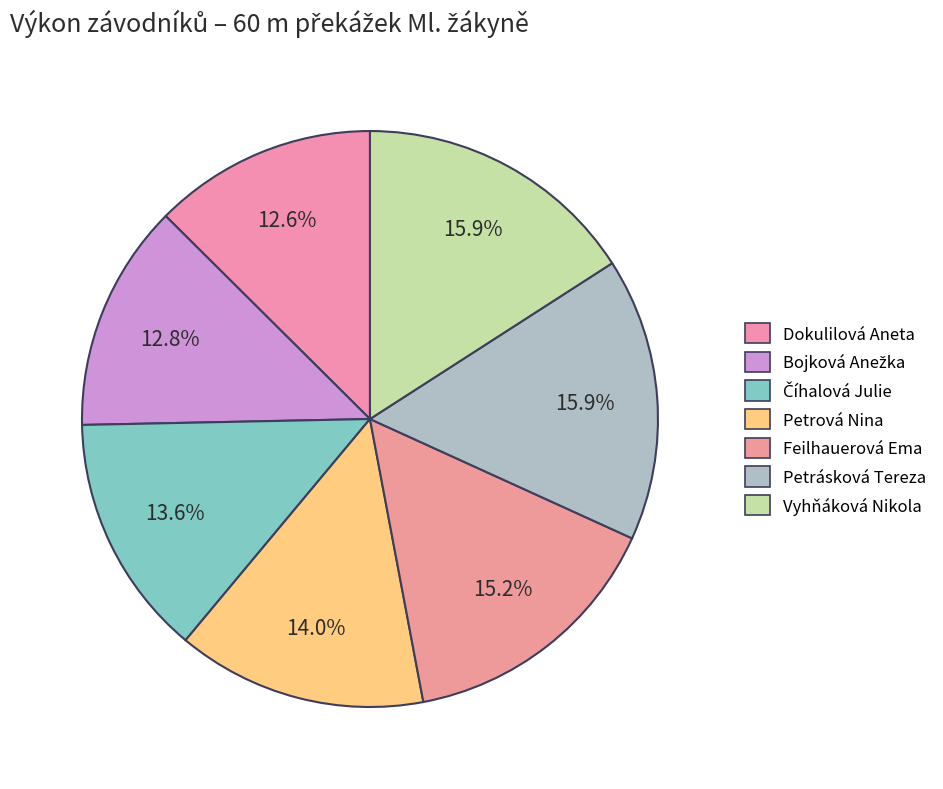

Is it true that Vyhňáková Nikola is 24% of the pie?

False